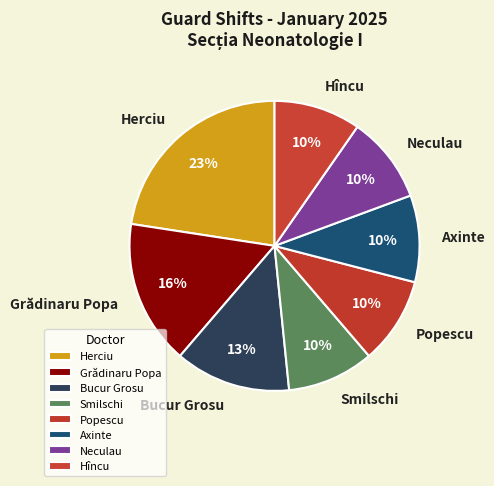

Is it true that Hîncu is 5% of the pie?

False